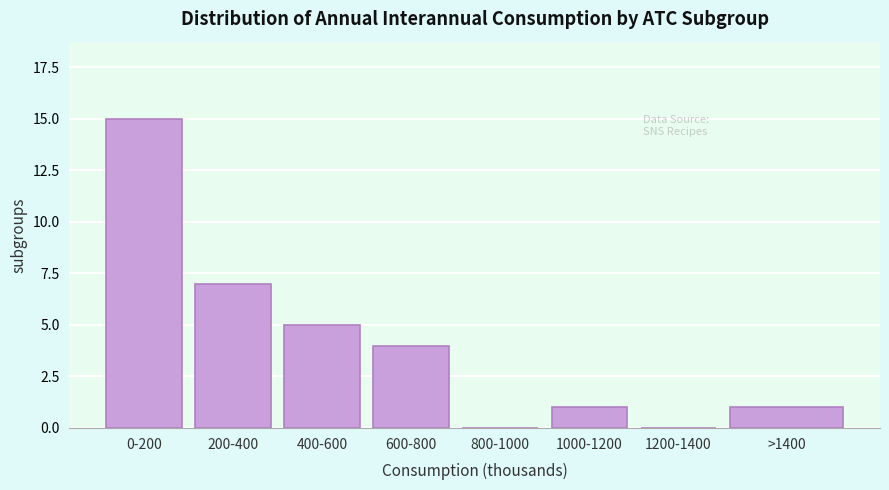

Reading left to right, what are all the values shown in this chart?

0-200=15	200-400=7	400-600=5	600-800=4	800-1000=0	1000-1200=1	1200-1400=0	>1400=1